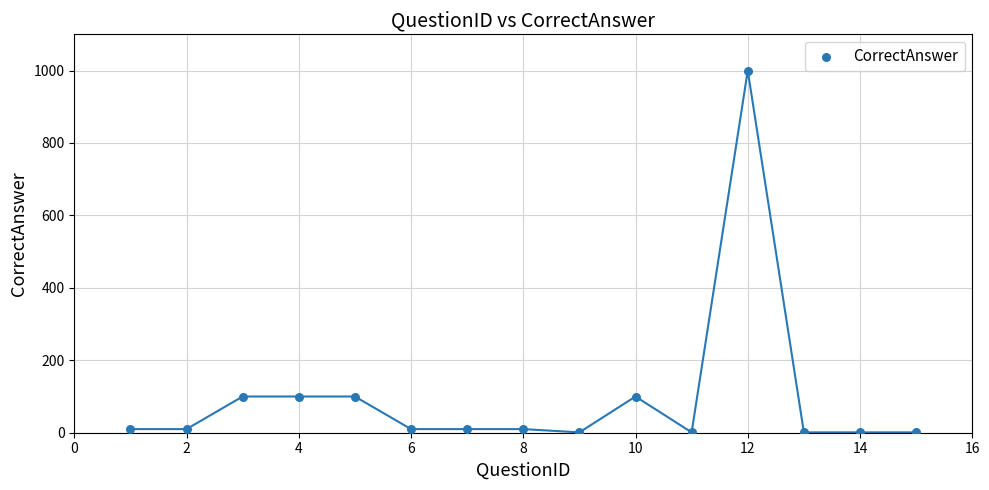

What is the range of X values (max minus min)?

14